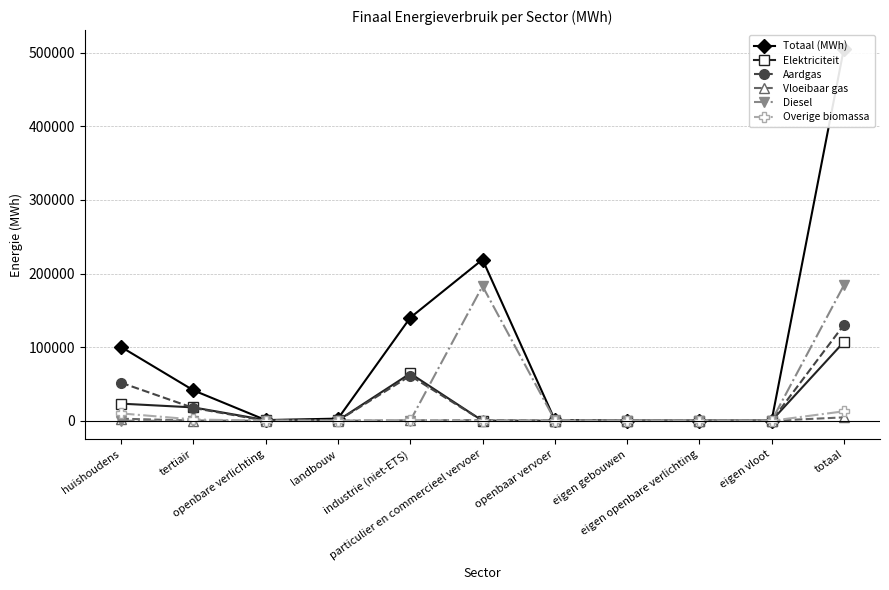

What is the maximum value for Overige biomassa?

12823.5